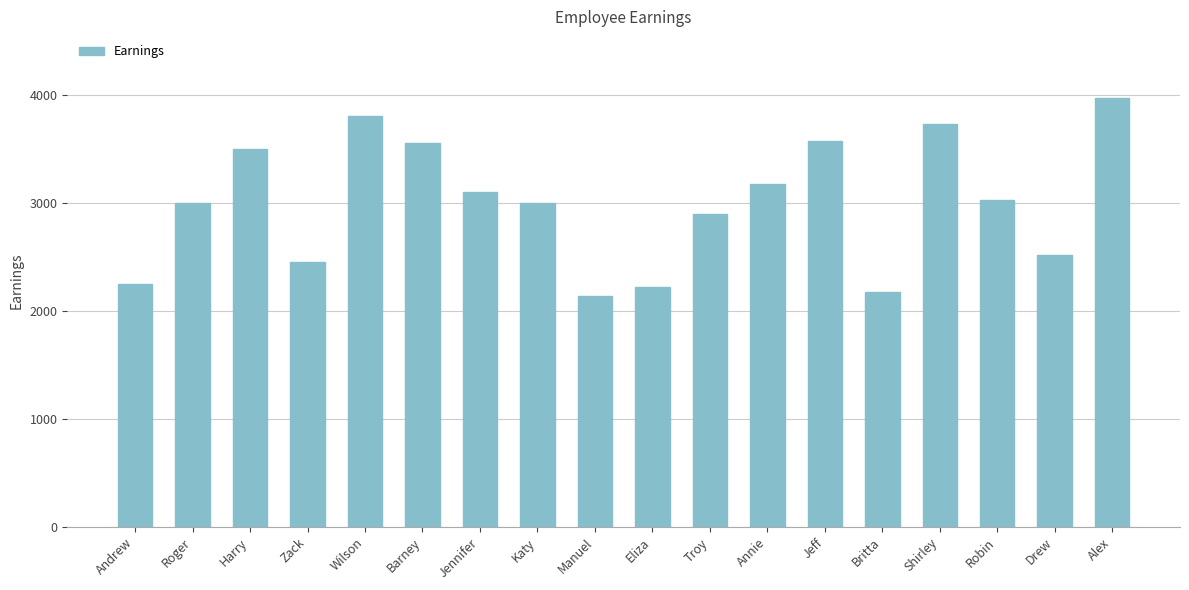

Are the bars horizontal?

No